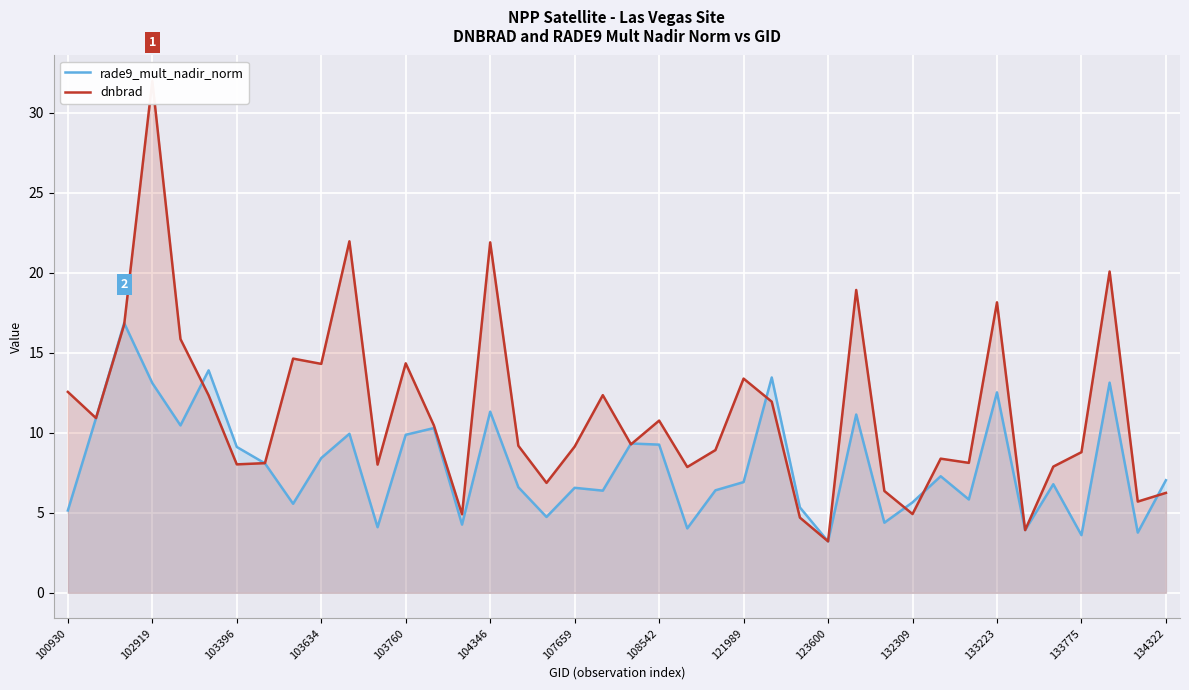

True or false: rade9_mult_nadir_norm has a value of 11.3 at 104346.

True